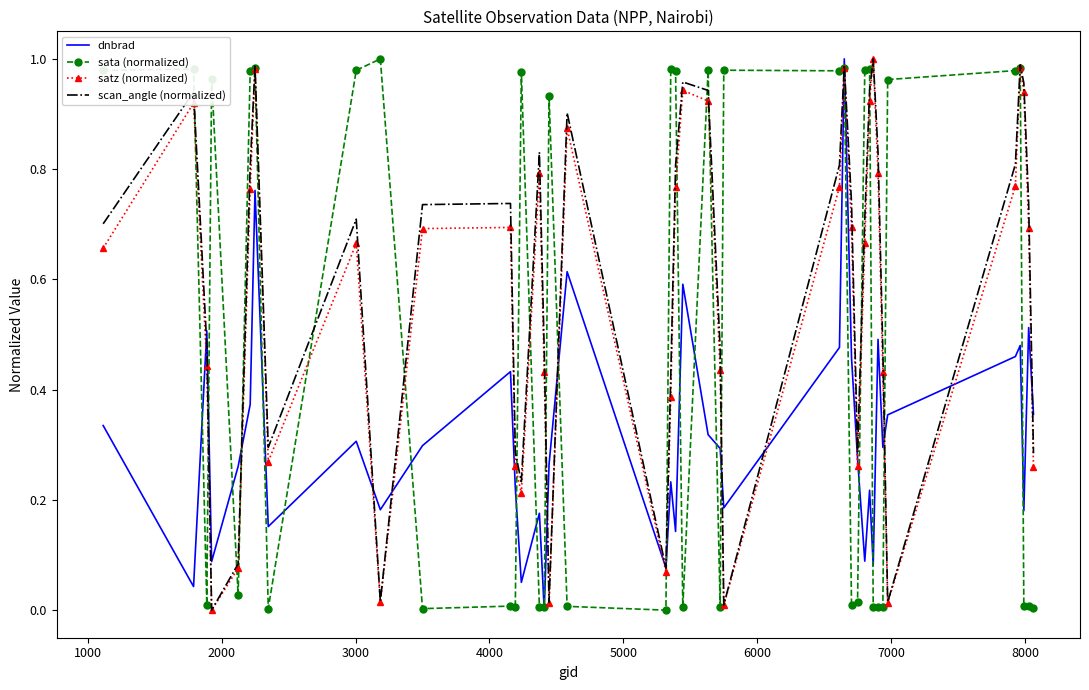

What are all the series names shown in the legend?

dnbrad, sata (normalized), satz (normalized), scan_angle (normalized)